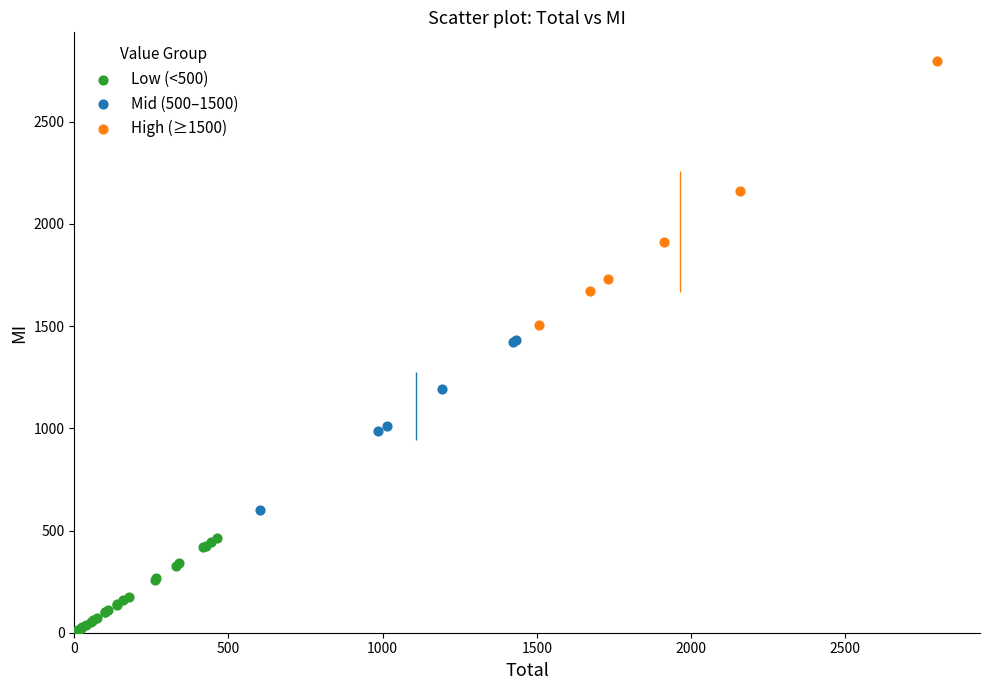

Which series reaches the minimum Y coordinate?

Low (<500)